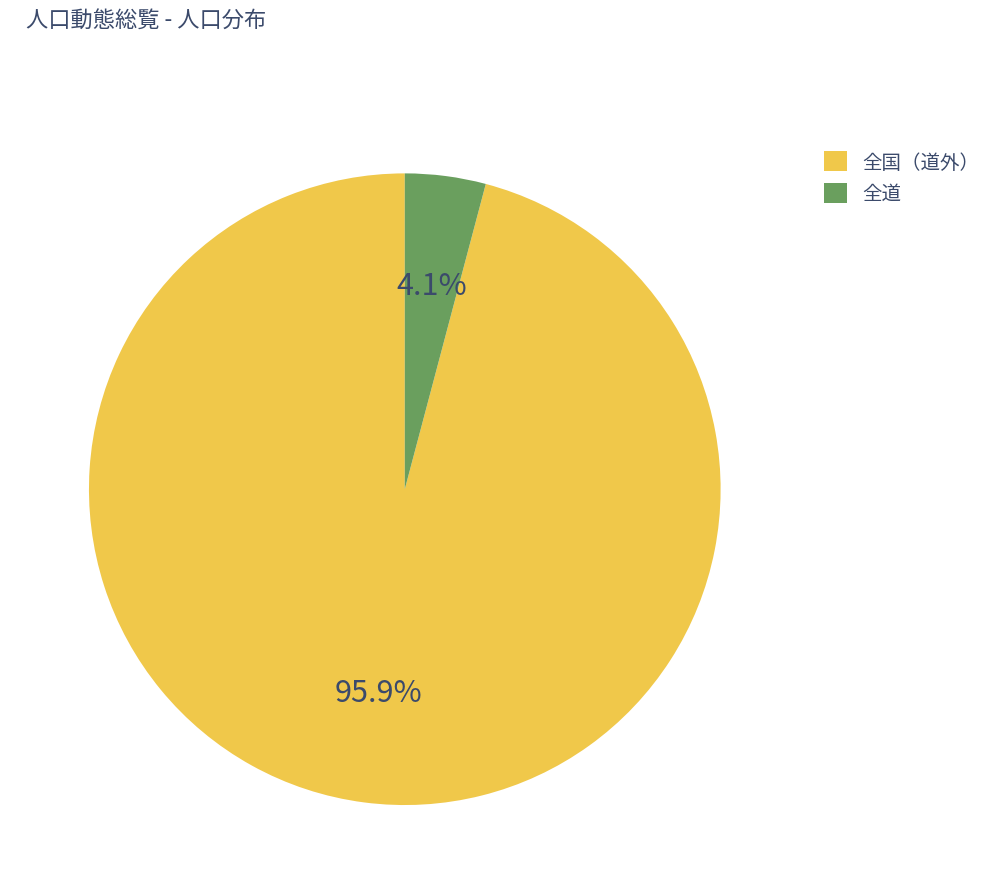

What is the smallest slice in the pie chart?

全道